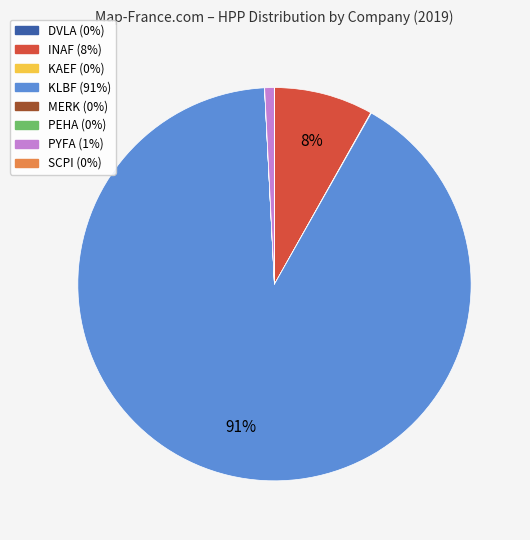

True or false: KLBF accounts for 91% of the total.

True